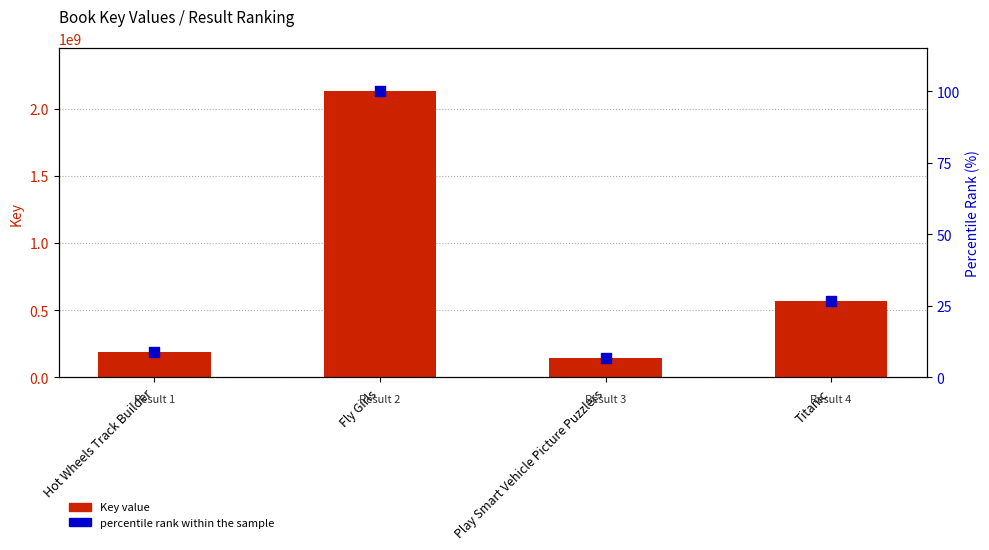

Which series has the largest total across all categories?

Key value